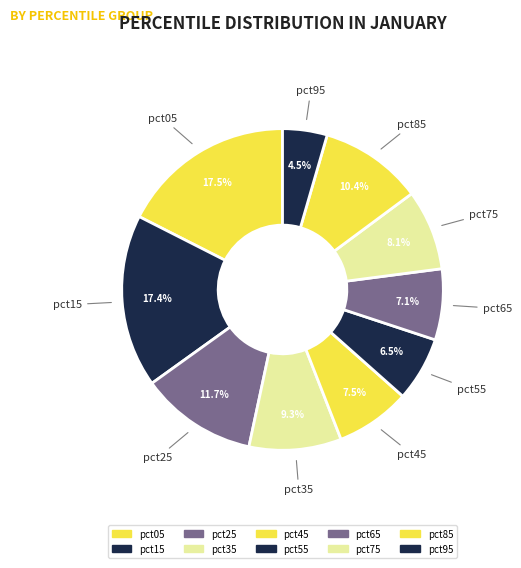

How many slices are in this pie chart?

10